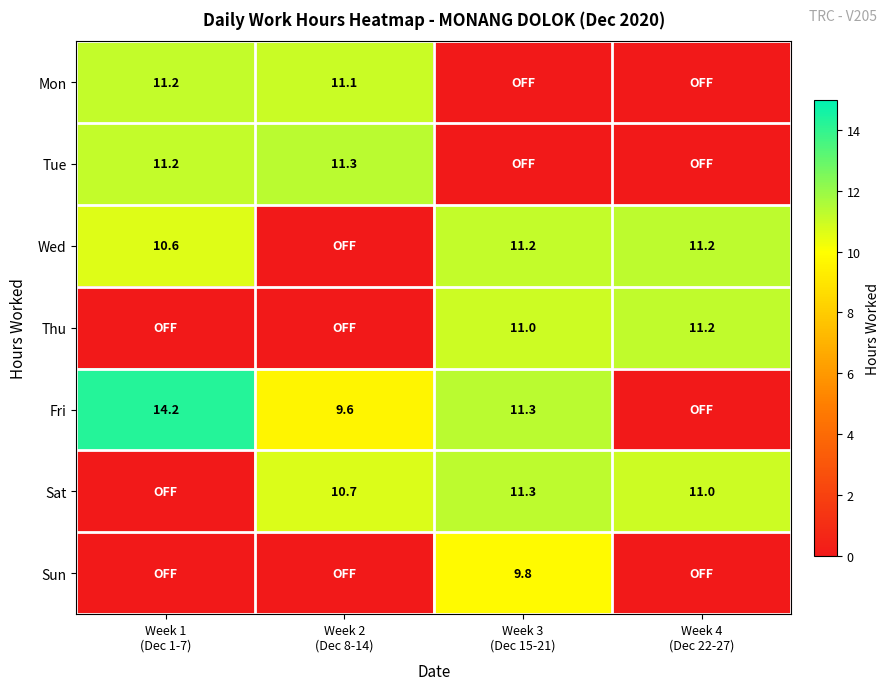

What is the total value across all series at Week 1
(Dec 1-7)?

47.2